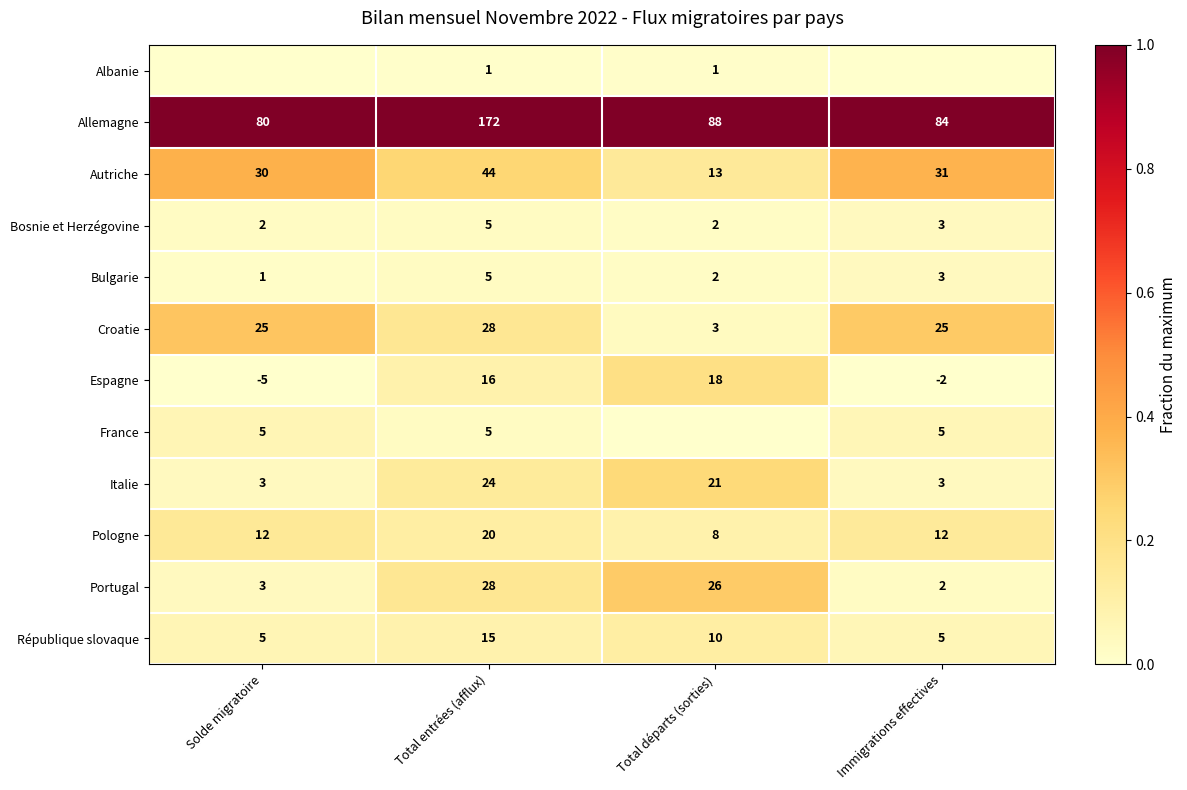

Where is Bosnie et Herzégovine nearest to the value 3?

Immigrations effectives